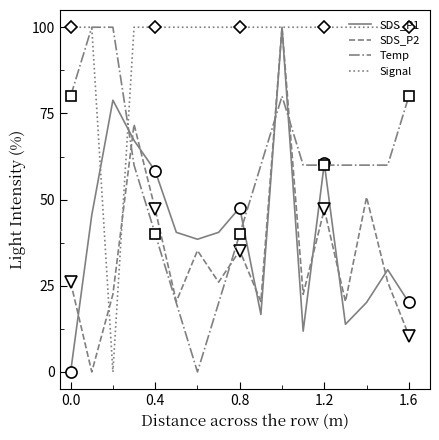

Which series has the largest total across all categories?

Signal